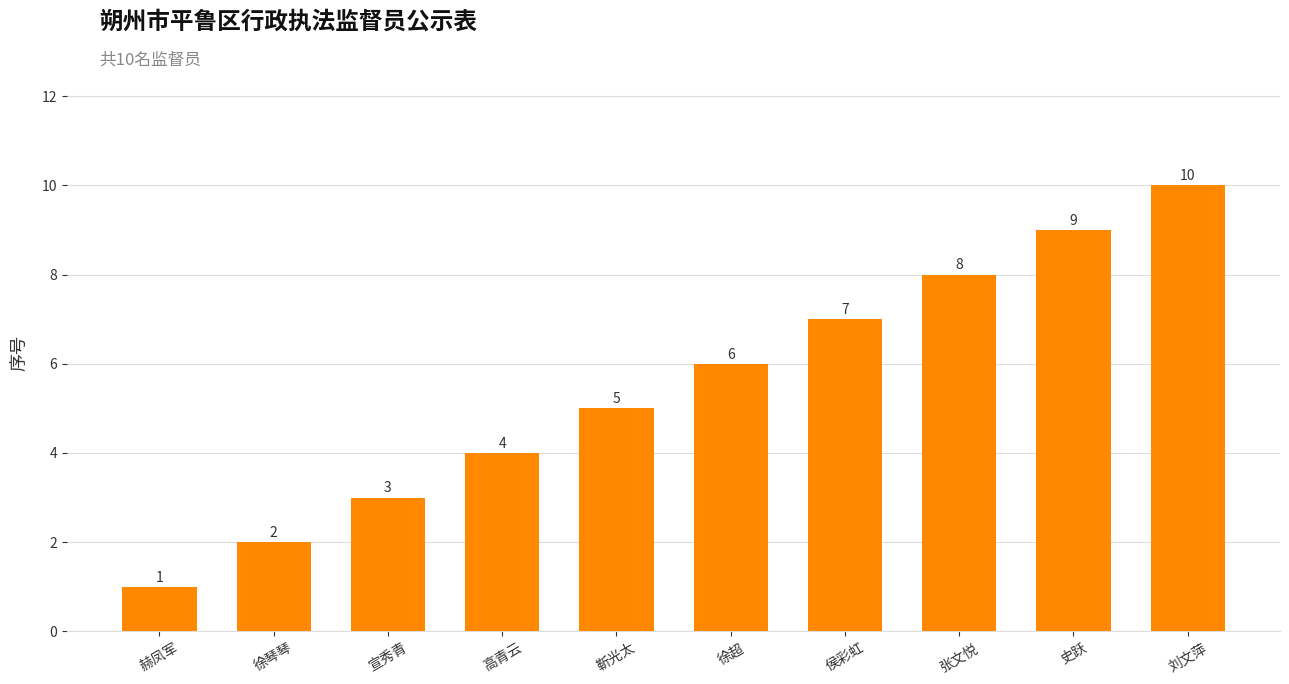

Rank the categories by value from highest to lowest.

刘文萍, 史跃, 张文悦, 侯彩虹, 徐超, 靳光太, 高青云, 宣秀青, 徐琴琴, 赫凤军